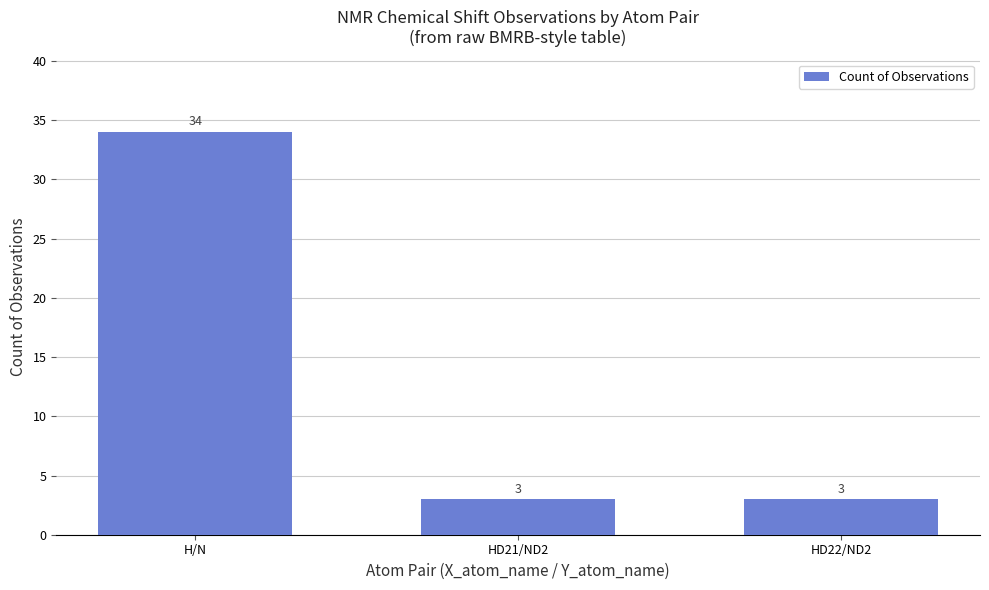

What is the smallest value displayed?

3